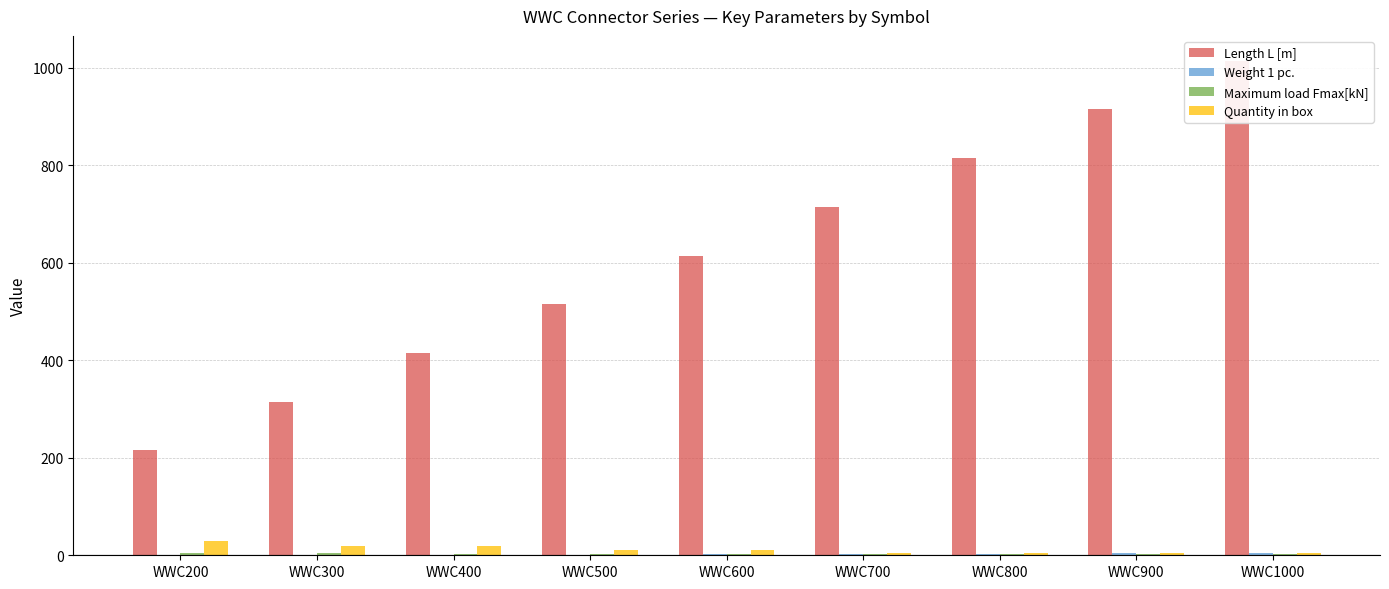

What is the minimum value for Quantity in box?

4.0